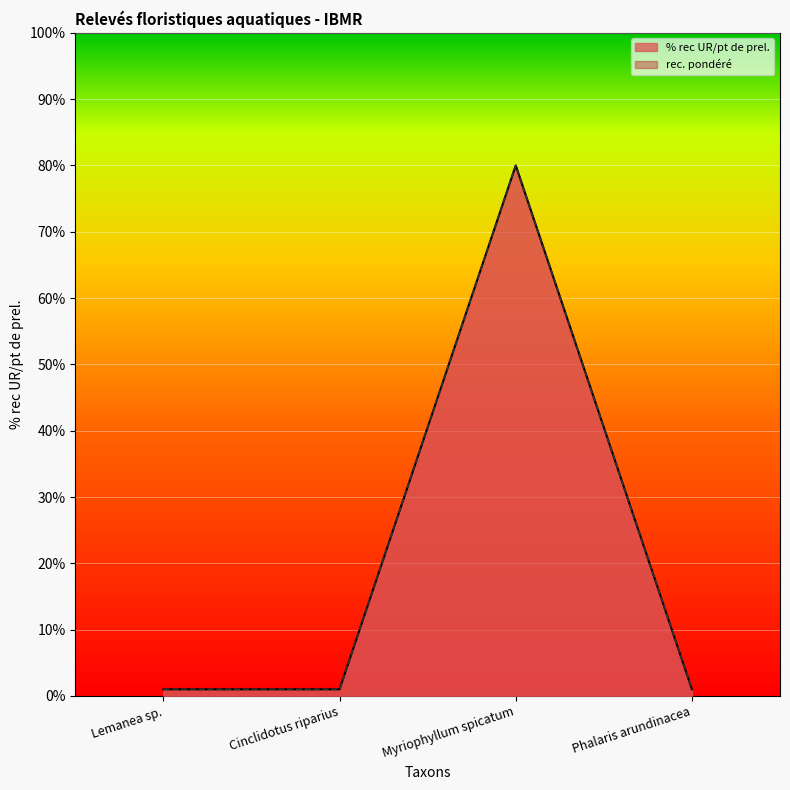

Rank the series at Cinclidotus riparius from lowest to highest value.

% rec UR/pt de prel., rec. pondéré